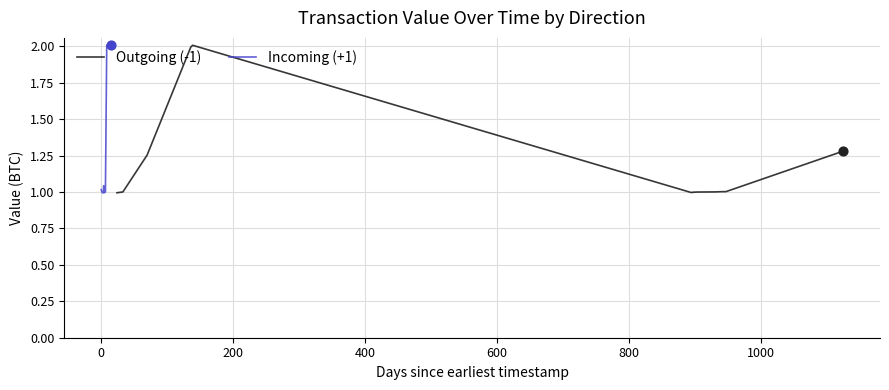

Which series contains the lowest Y value?

Incoming (+1)